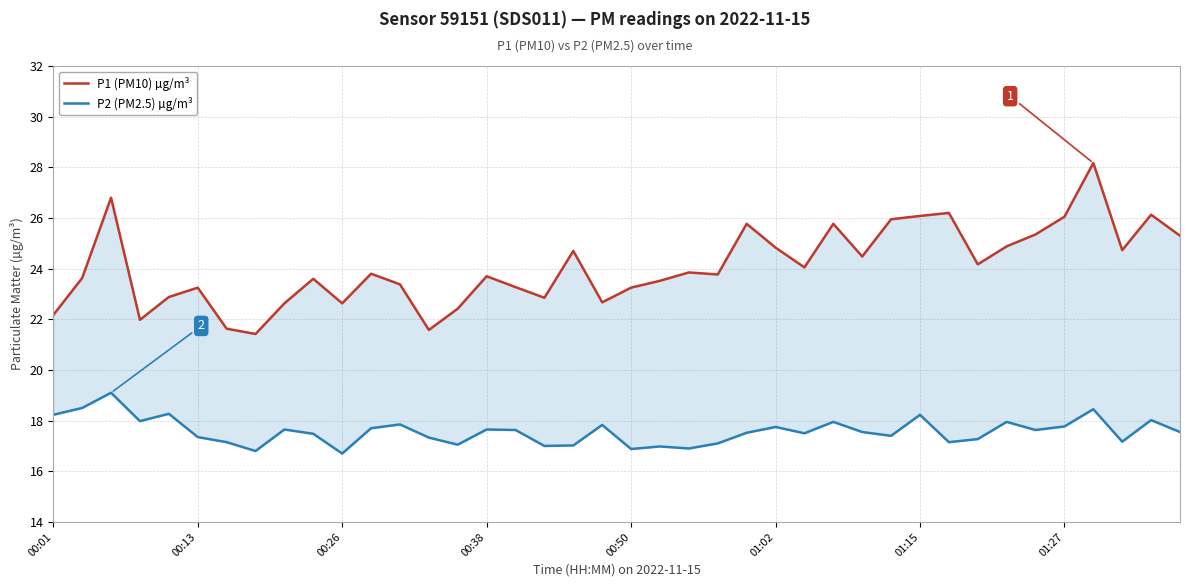

True or false: P1 (PM10) µg/m³ and P2 (PM2.5) µg/m³ cross at least once.

False